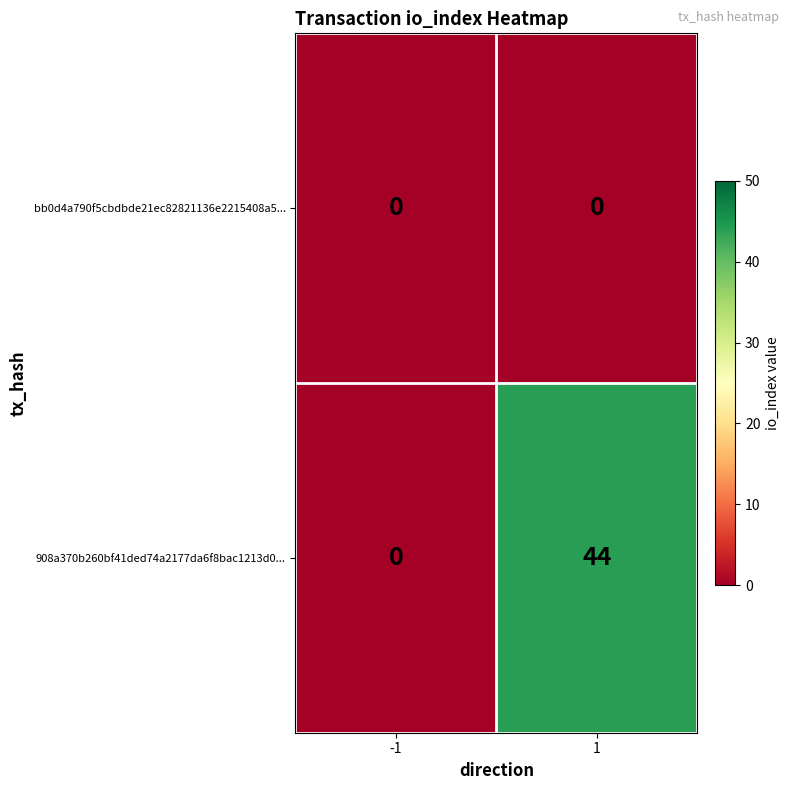

List the series in order of their overall mean, highest first.

908a370b260bf41ded74a2177da6f8bac1213d0..., bb0d4a790f5cbdbde21ec82821136e2215408a5...